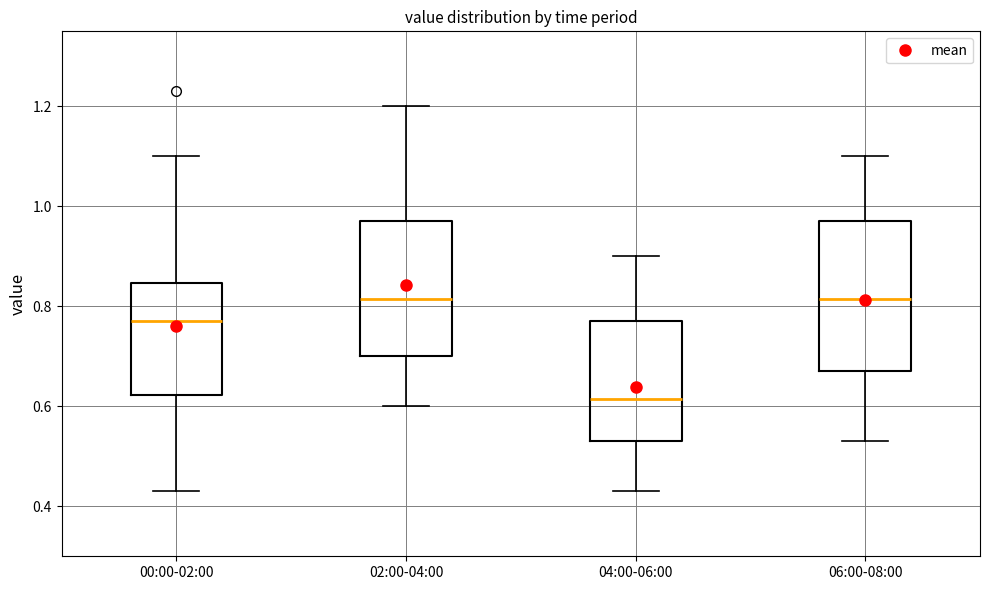

Where is the upper edge of the box for 06:00-08:00 on the y-axis? The values are not printed on the chart, so give them approximately, as read against the axis.

0.98